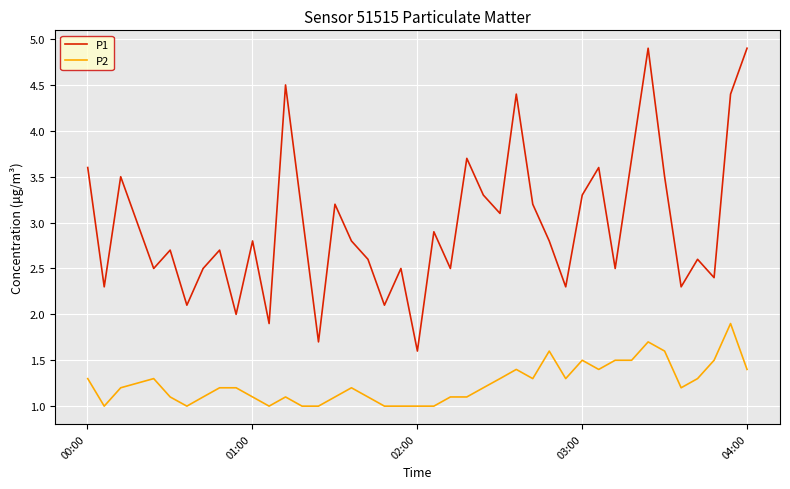

Which series has the largest range (max minus min)?

P1